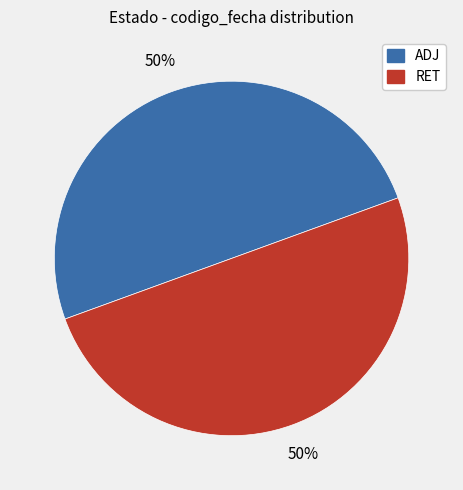

To the nearest percent, what is the average slice percentage?

50%